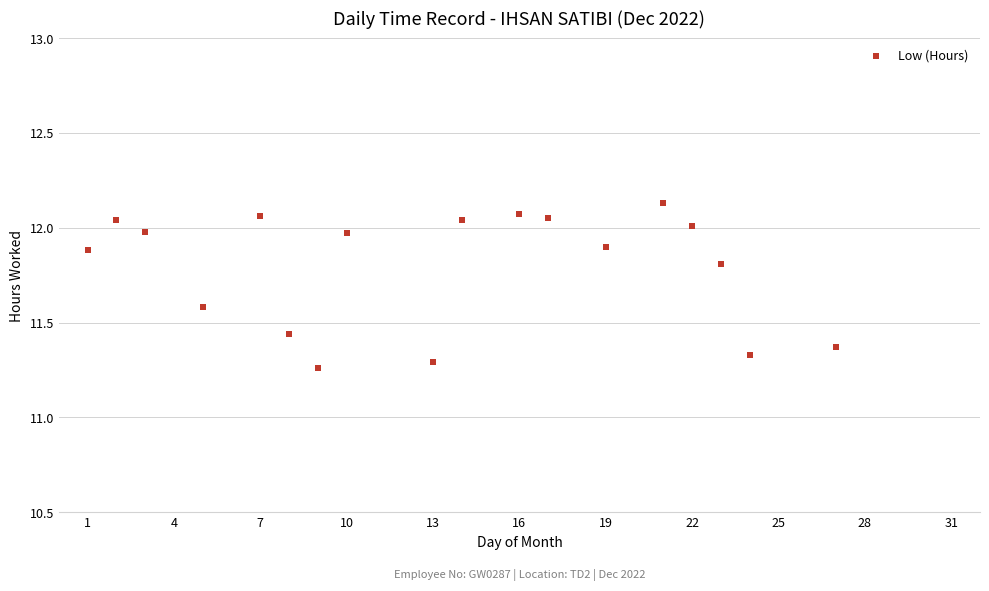

What is the range of Y values (max minus min)?

0.9